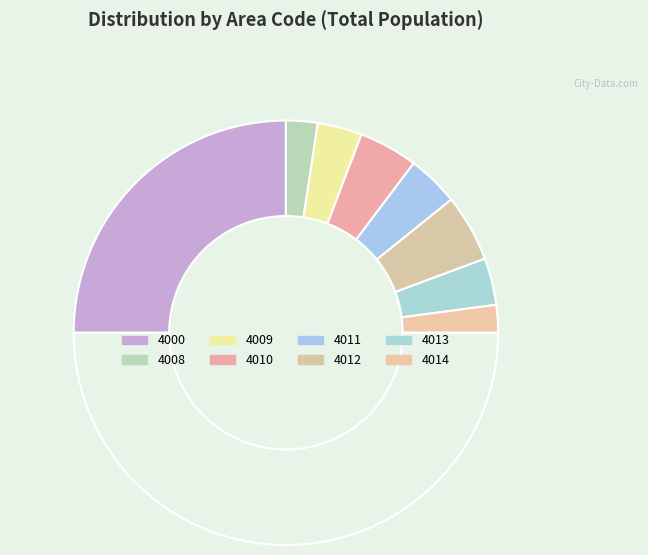

Count the number of slices in the pie.

9